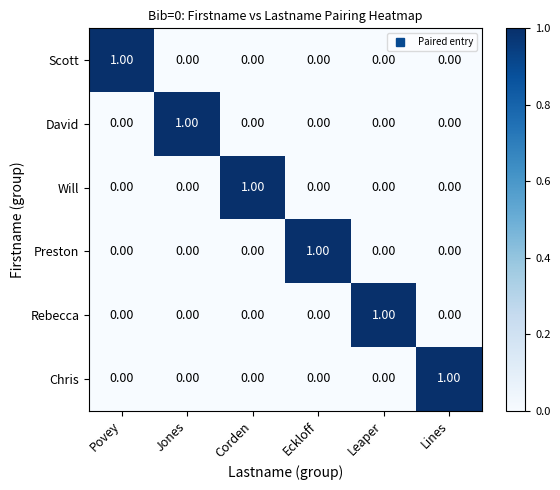

Which category has the highest value in the Will series?

Corden